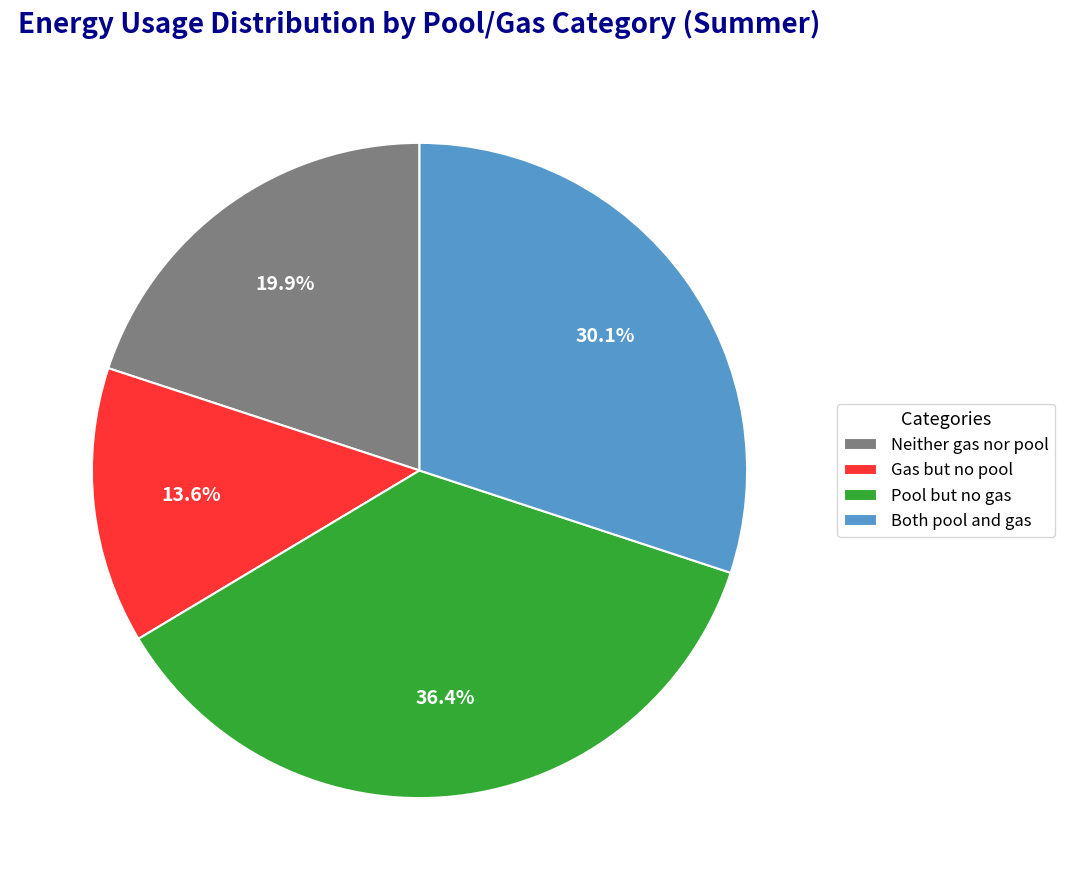

Count the number of slices in the pie.

4